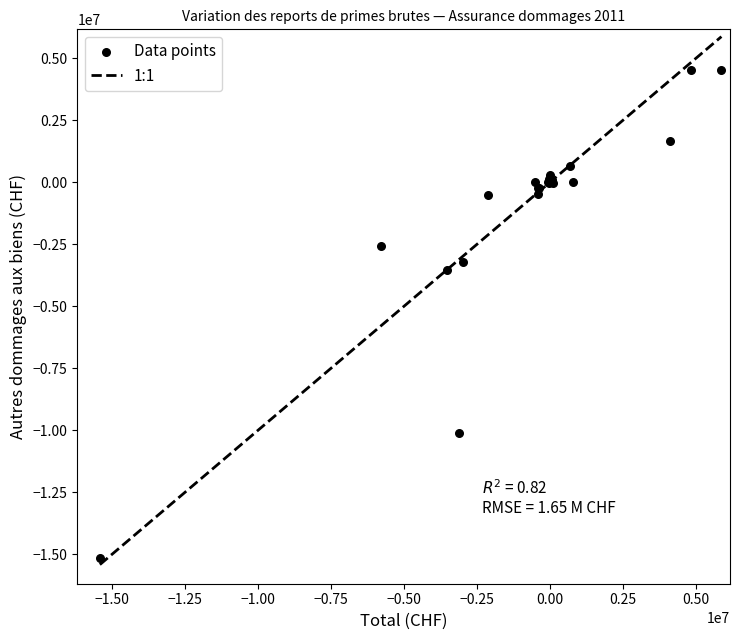

What Y value in the scatter plot is closest to -5299091?

-3536917